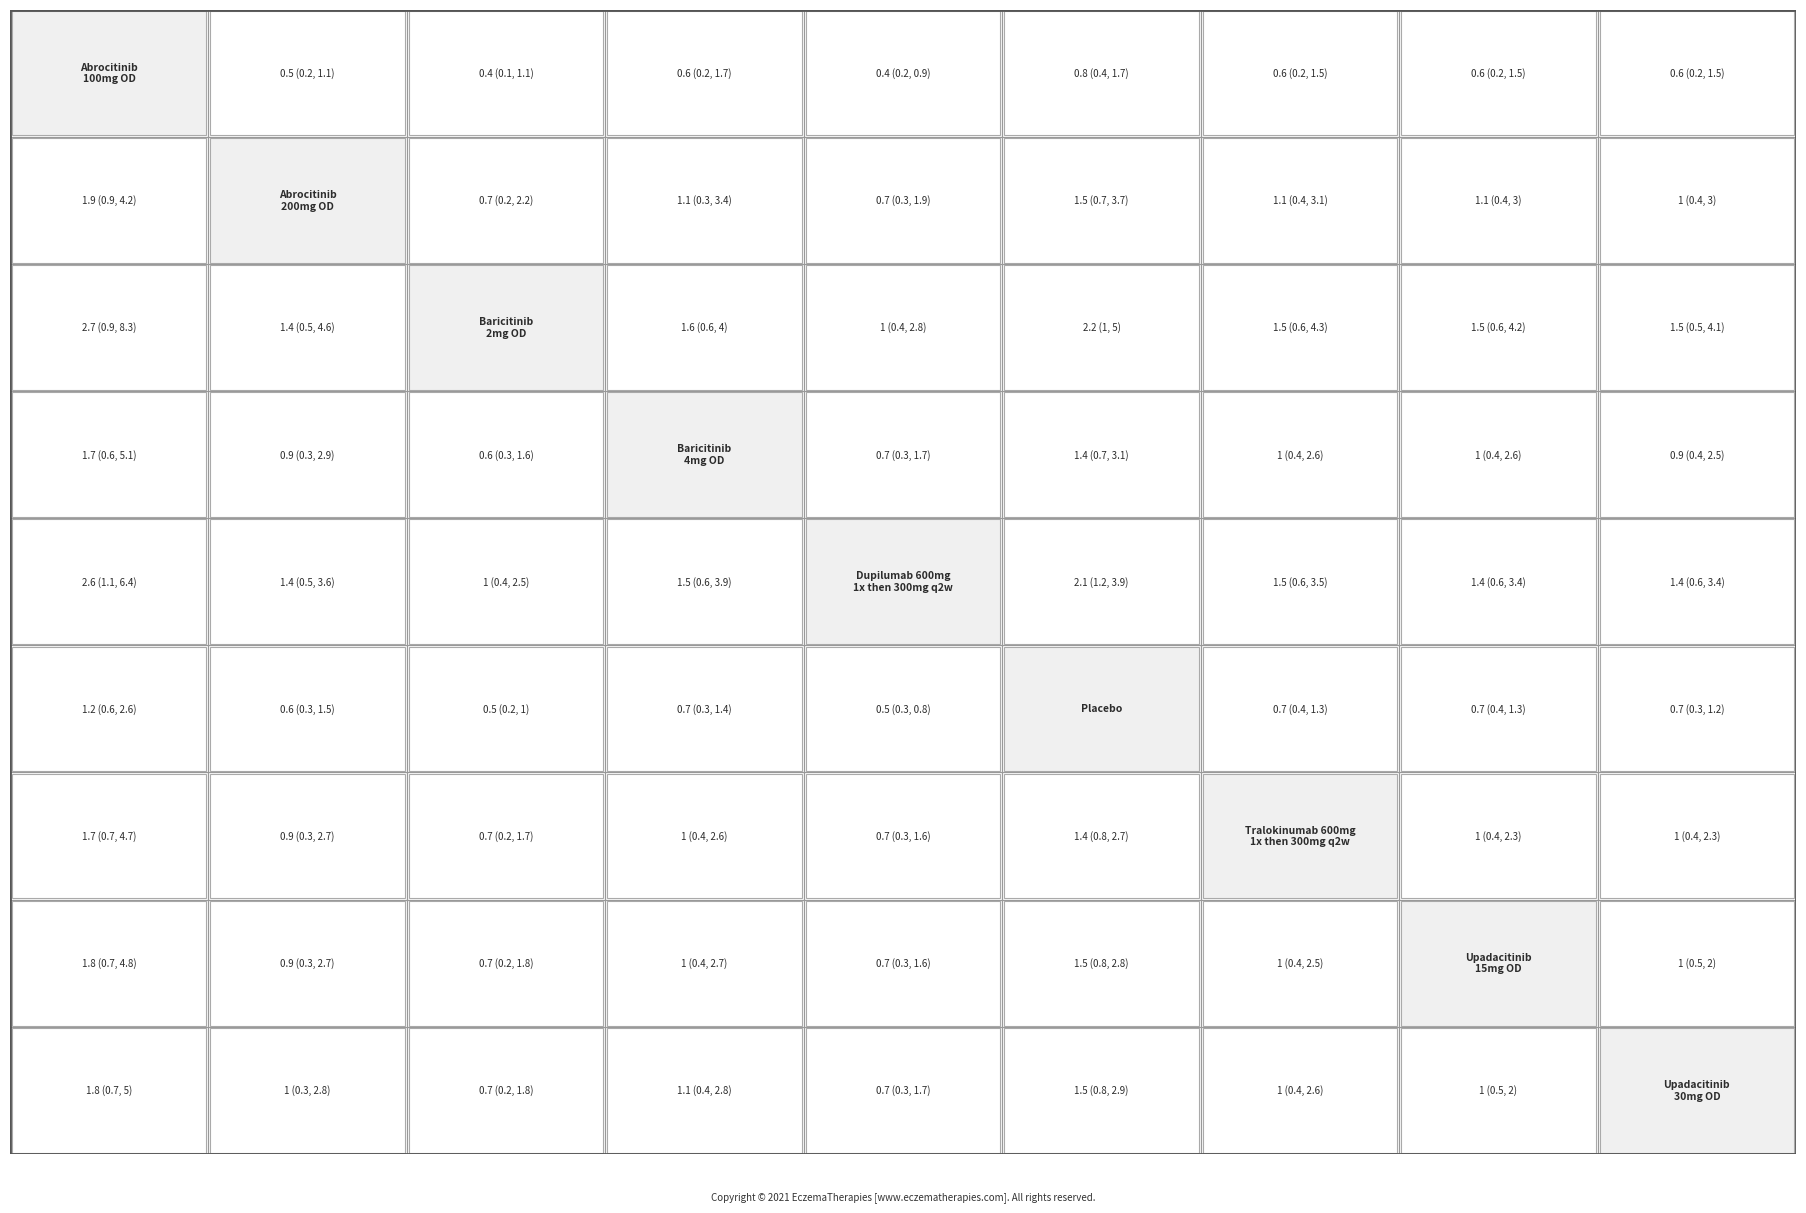

List the labels in order of EU value, smallest first.

0, 1, 2, 3, 4, 5, 6, 7, 8